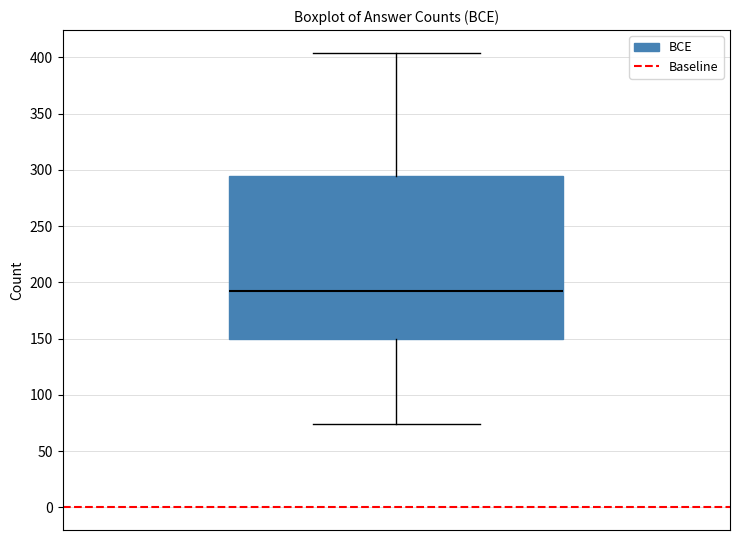

Transcribe this box plot: give where the median line is, the range the box spans, and where the two whiskers end, as read against the y-axis. The values are not printed on the chart, so give them approximately, as read against the axis.

median 195, box 150 to 295, whiskers 75 to 405